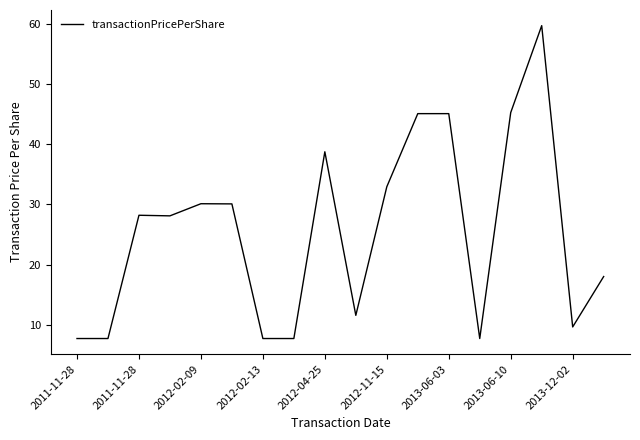

What is the greatest value displayed?

59.7